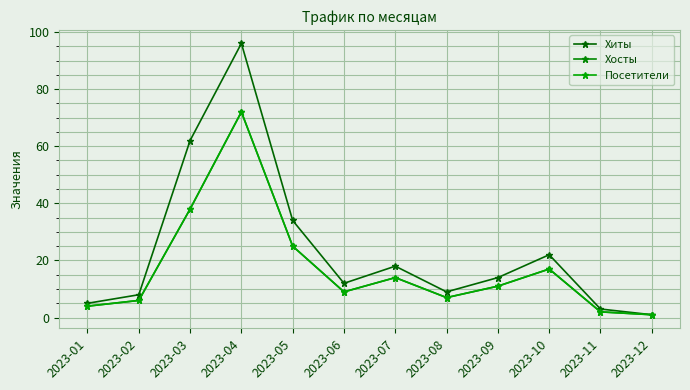

Is this an area chart (filled region under the line)?

No